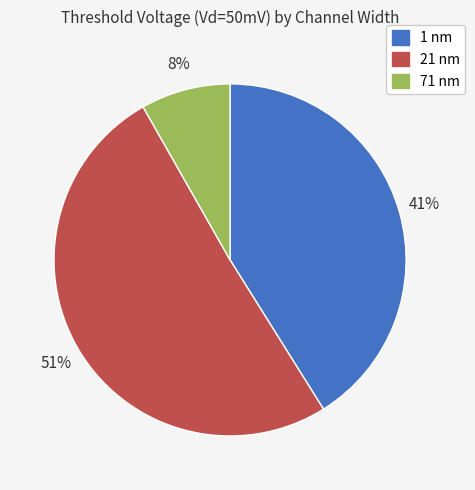

Which has a higher value, 1 nm or 21 nm?

21 nm